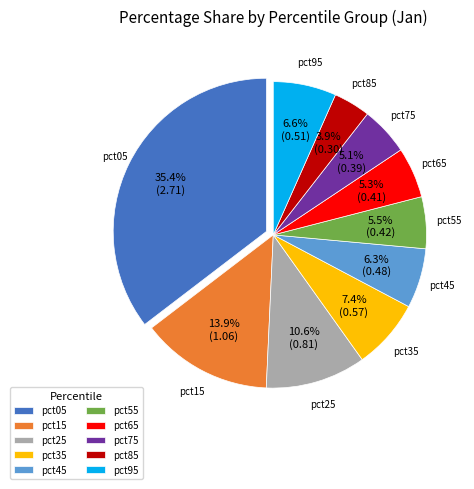

Is it true that pct75 is 5% of the pie?

True